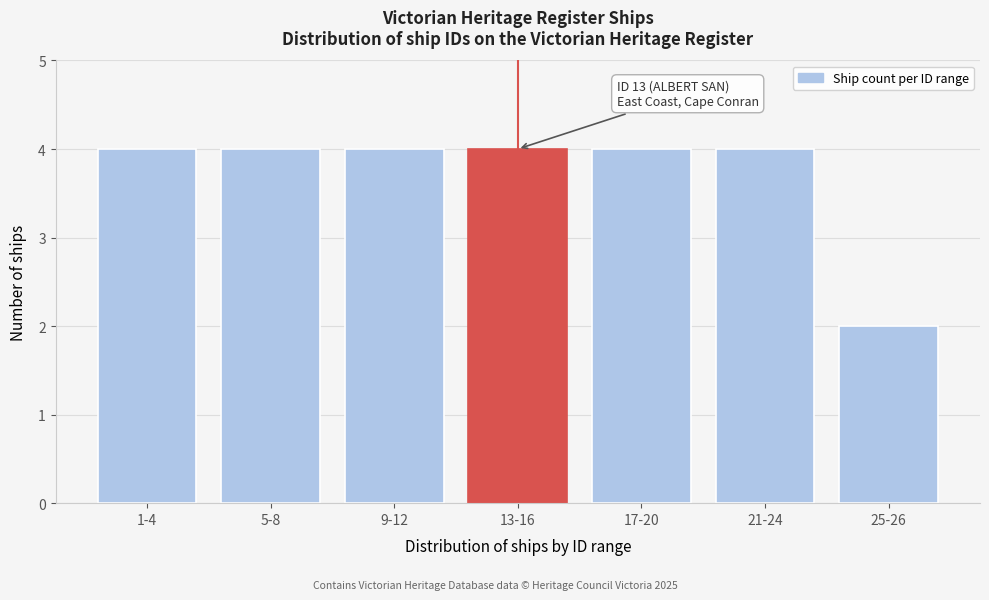

Reading right to left, extract all data points from this chart.

2	4	4	4	4	4	4